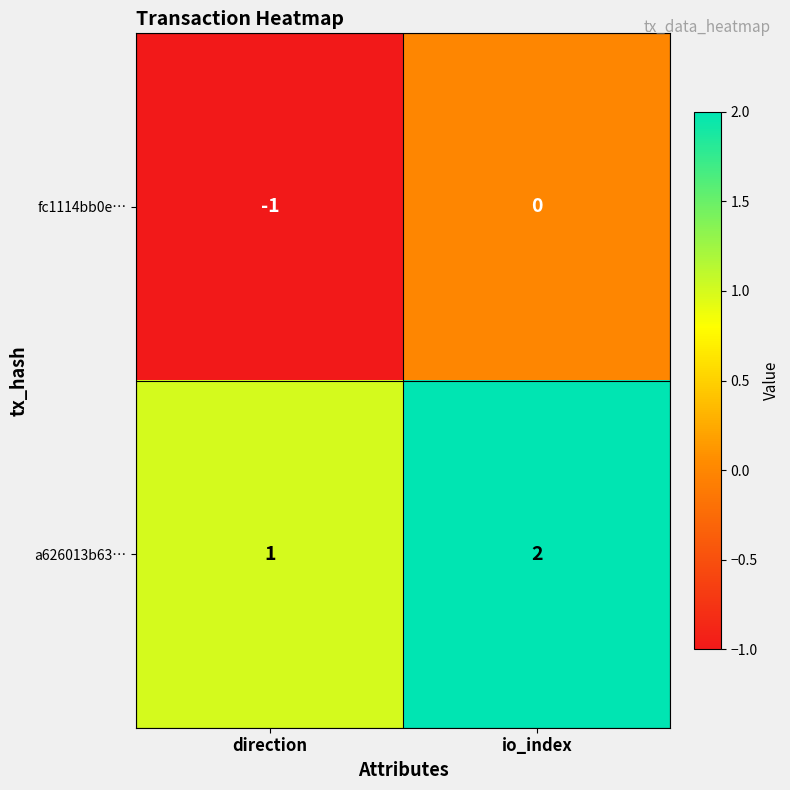

List the labels in order of fc1114bb0e… value, smallest first.

direction, io_index